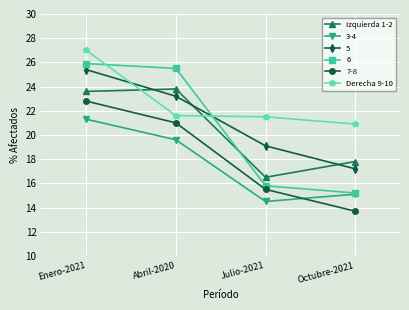

True or false: Derecha 9-10 and Izquierda 1-2 intersect in this chart.

True